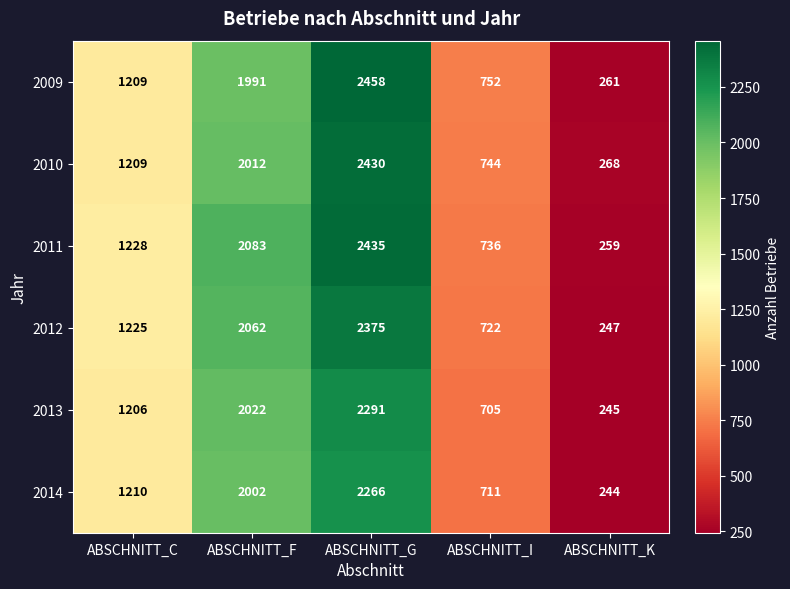

What is the difference between the 2012 values at ABSCHNITT_I and ABSCHNITT_F?

1340